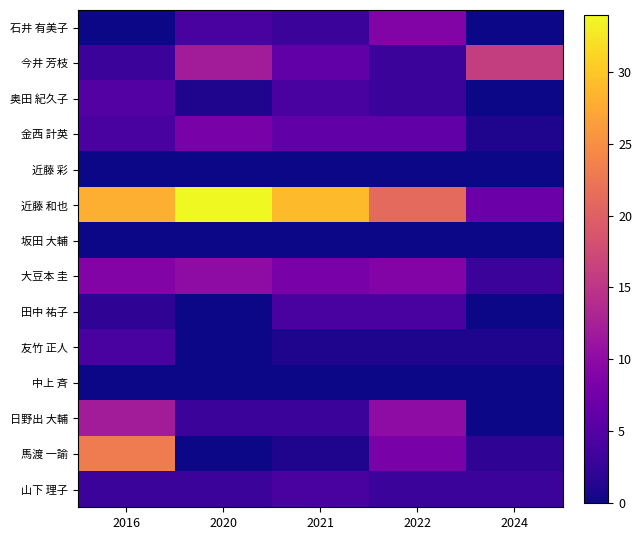

Rank the series at 2021 from lowest to highest value.

近藤 彩, 坂田 大輔, 中上 斉, 友竹 正人, 馬渡 一諭, 石井 有美子, 日野出 大輔, 奥田 紀久子, 田中 祐子, 山下 理子, 今井 芳枝, 金西 計英, 大豆本 圭, 近藤 和也